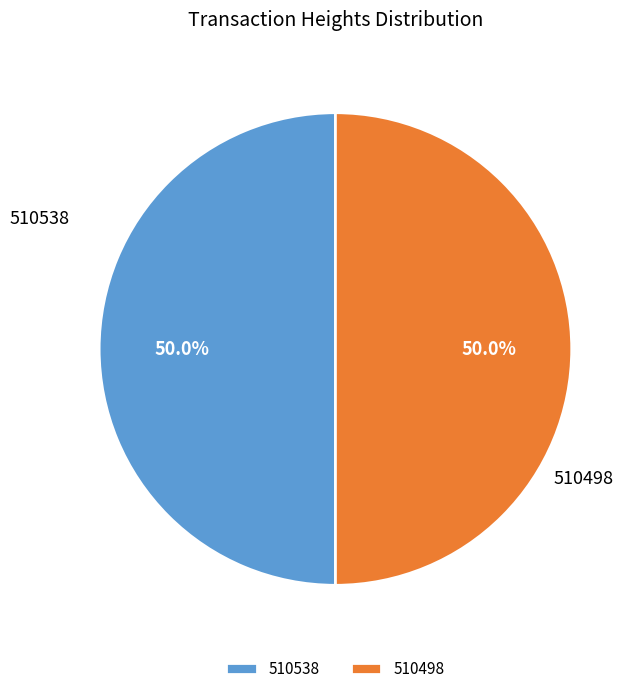

What percentage is the 510498 slice, to the nearest percent?

50%